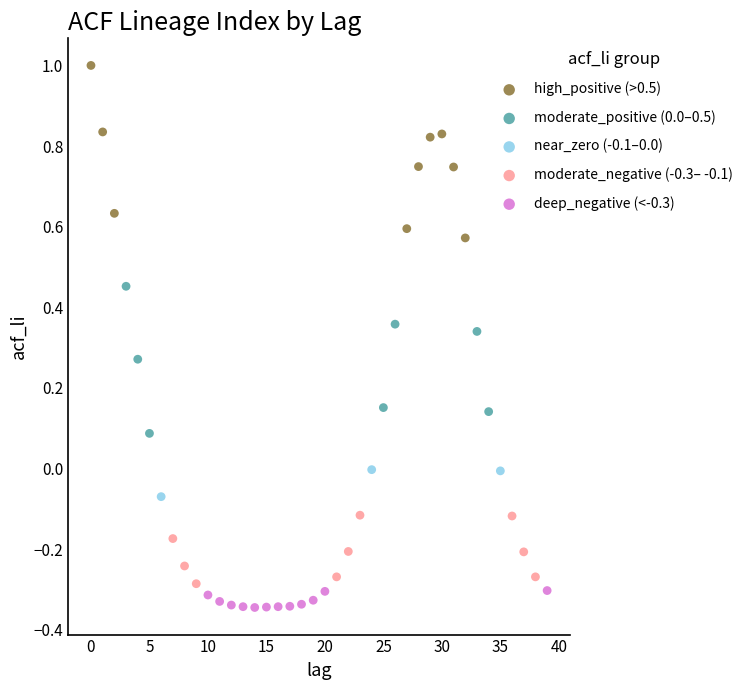

Which series reaches the maximum Y coordinate?

high_positive (>0.5)